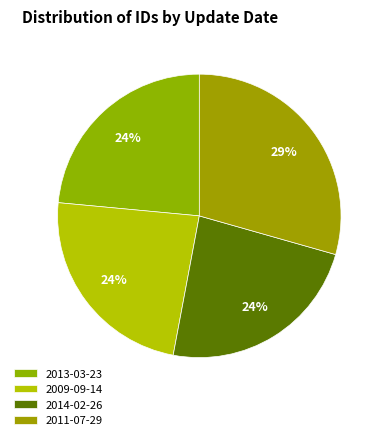

Combined, do 2011-07-29 and 2009-09-14 account for over 50%?

Yes